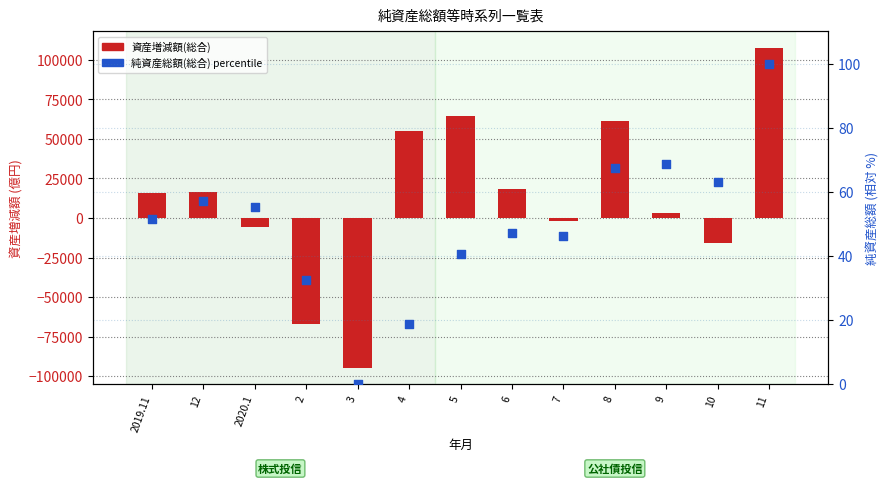

Which series contains the lowest Y value?

資産増減額(総合)